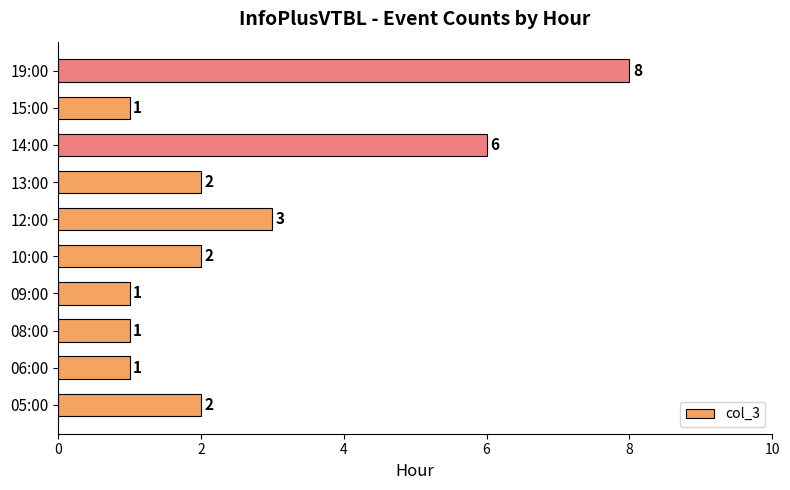

Reading bottom to top, list all the values displayed in this chart.

2	1	1	1	2	3	2	6	1	8